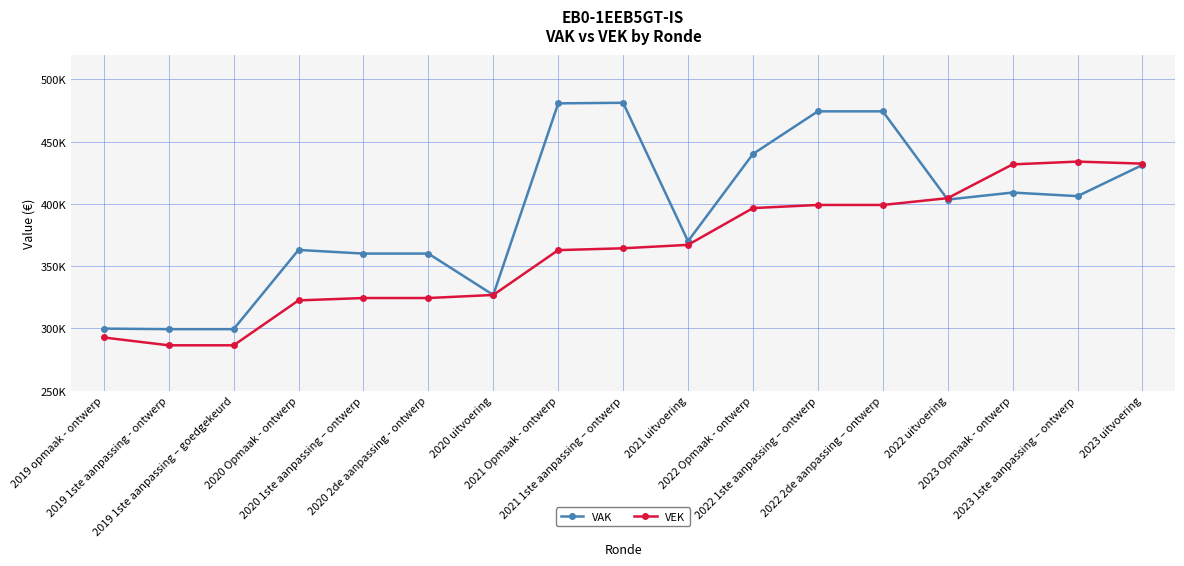

Reading left to right, what are all the values shown in this chart?

VAK: 2019 opmaak - ontwerp=299849	2019 1ste aanpassing - ontwerp=299401	2019 1ste aanpassing – goedgekeurd=299401	2020 Opmaak - ontwerp=363055	2020 1ste aanpassing – ontwerp=360116	2020 2de aanpassing - ontwerp=360116	2020 uitvoering=326876	2021 Opmaak - ontwerp=480821	2021 1ste aanpassing – ontwerp=481291	2021 uitvoering=370080	2022 Opmaak - ontwerp=440139	2022 1ste aanpassing – ontwerp=474419	2022 2de aanpassing – ontwerp=474419	2022 uitvoering=403530	2023 Opmaak - ontwerp=409163	2023 1ste aanpassing – ontwerp=406264	2023 uitvoering=431325
VEK: 2019 opmaak - ontwerp=292698	2019 1ste aanpassing - ontwerp=286424	2019 1ste aanpassing – goedgekeurd=286424	2020 Opmaak - ontwerp=322503	2020 1ste aanpassing – ontwerp=324411	2020 2de aanpassing - ontwerp=324411	2020 uitvoering=326876	2021 Opmaak - ontwerp=362897	2021 1ste aanpassing – ontwerp=364378	2021 uitvoering=367130	2022 Opmaak - ontwerp=396672	2022 1ste aanpassing – ontwerp=399187	2022 2de aanpassing – ontwerp=399187	2022 uitvoering=404661	2023 Opmaak - ontwerp=431791	2023 1ste aanpassing – ontwerp=434030	2023 uitvoering=432405